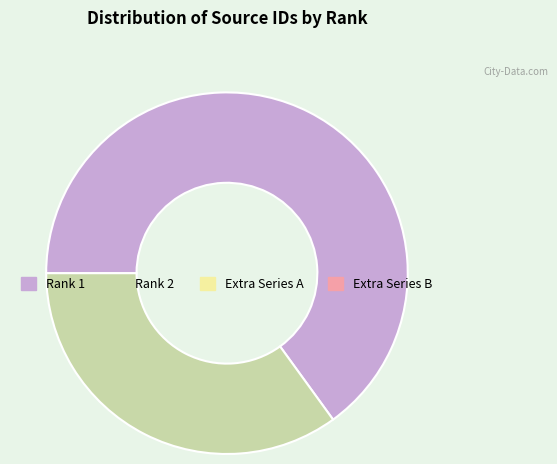

How many segments does this pie chart have?

2